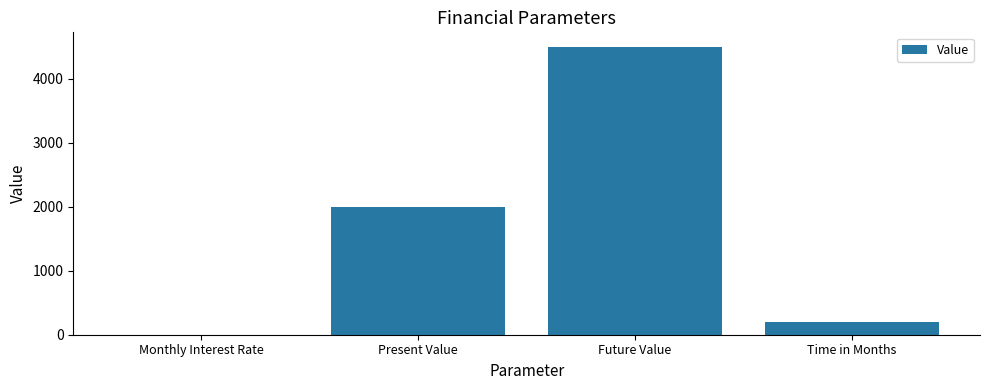

What is the sum of the values at Future Value and Present Value?

6500.0